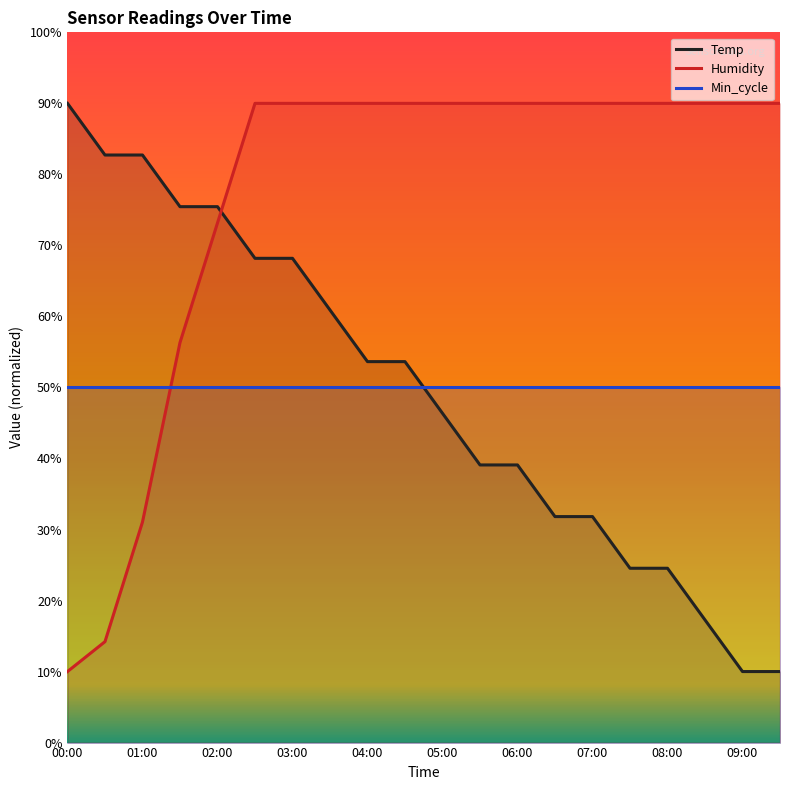

How many intersections are there between Min_cycle and Humidity?

1